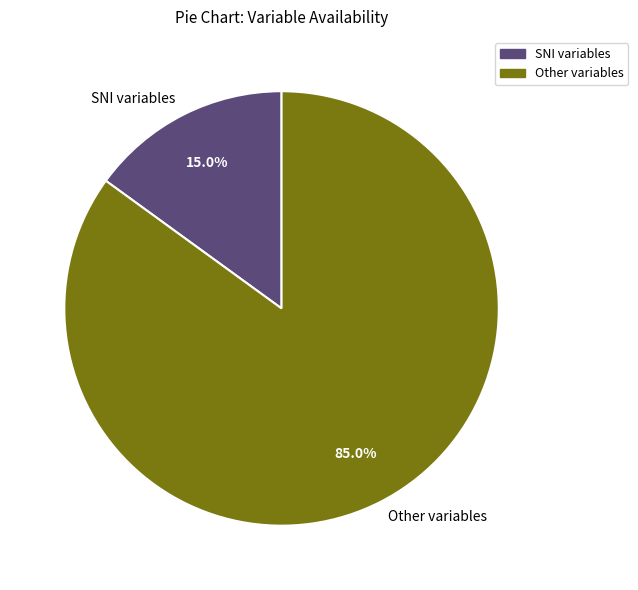

Between Other variables and SNI variables, which is larger?

Other variables